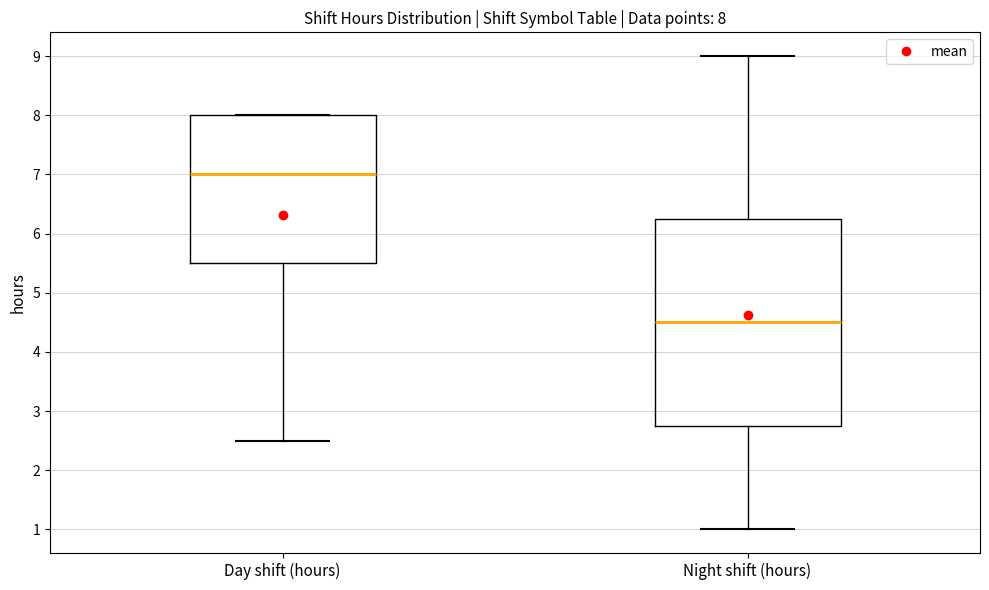

Comparing the boxes themselves (not the whiskers), which one is the tallest?

Night shift (hours)